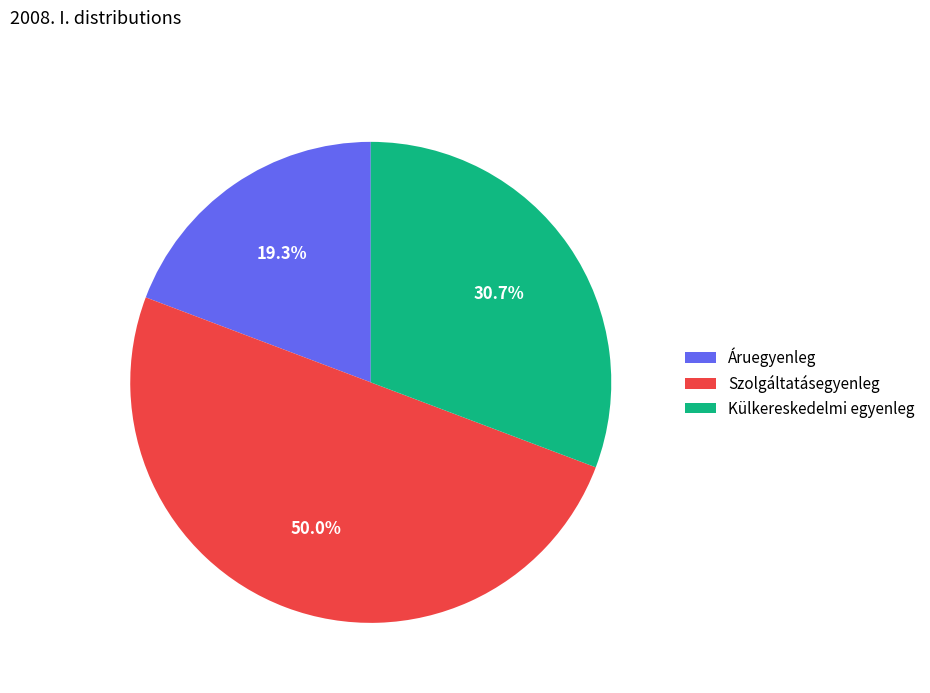

Rank the categories by value from highest to lowest.

Szolgáltatásegyenleg, Külkereskedelmi egyenleg, Áruegyenleg